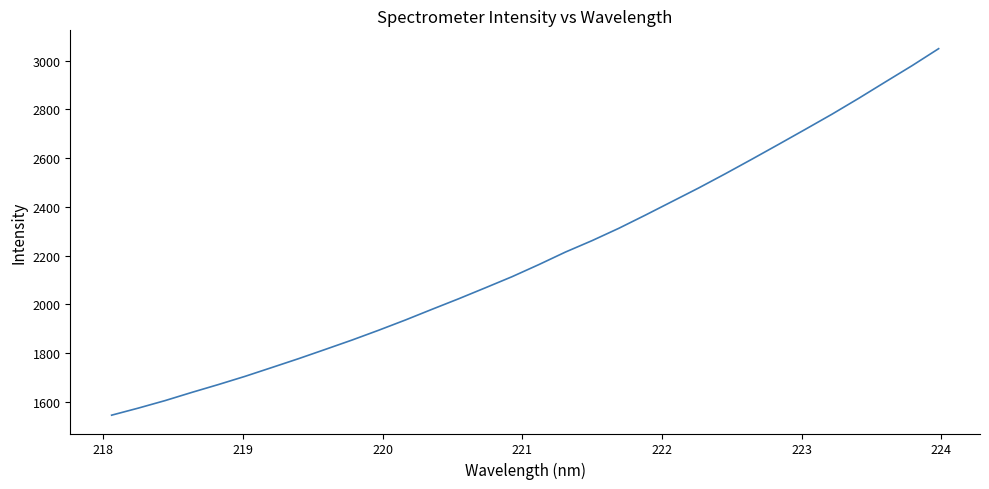

How many categories are shown in the chart?

32